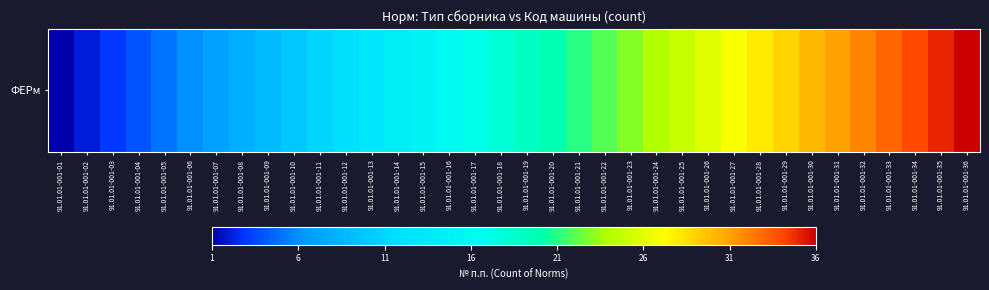

Rank the categories by value from lowest to highest.

91.01.01-001-01, 91.01.01-001-02, 91.01.01-001-03, 91.01.01-001-04, 91.01.01-001-05, 91.01.01-001-06, 91.01.01-001-07, 91.01.01-001-08, 91.01.01-001-09, 91.01.01-001-10, 91.01.01-001-11, 91.01.01-001-12, 91.01.01-001-13, 91.01.01-001-14, 91.01.01-001-15, 91.01.01-001-16, 91.01.01-001-17, 91.01.01-001-18, 91.01.01-001-19, 91.01.01-001-20, 91.01.01-001-21, 91.01.01-001-22, 91.01.01-001-23, 91.01.01-001-24, 91.01.01-001-25, 91.01.01-001-26, 91.01.01-001-27, 91.01.01-001-28, 91.01.01-001-29, 91.01.01-001-30, 91.01.01-001-31, 91.01.01-001-32, 91.01.01-001-33, 91.01.01-001-34, 91.01.01-001-35, 91.01.01-001-36